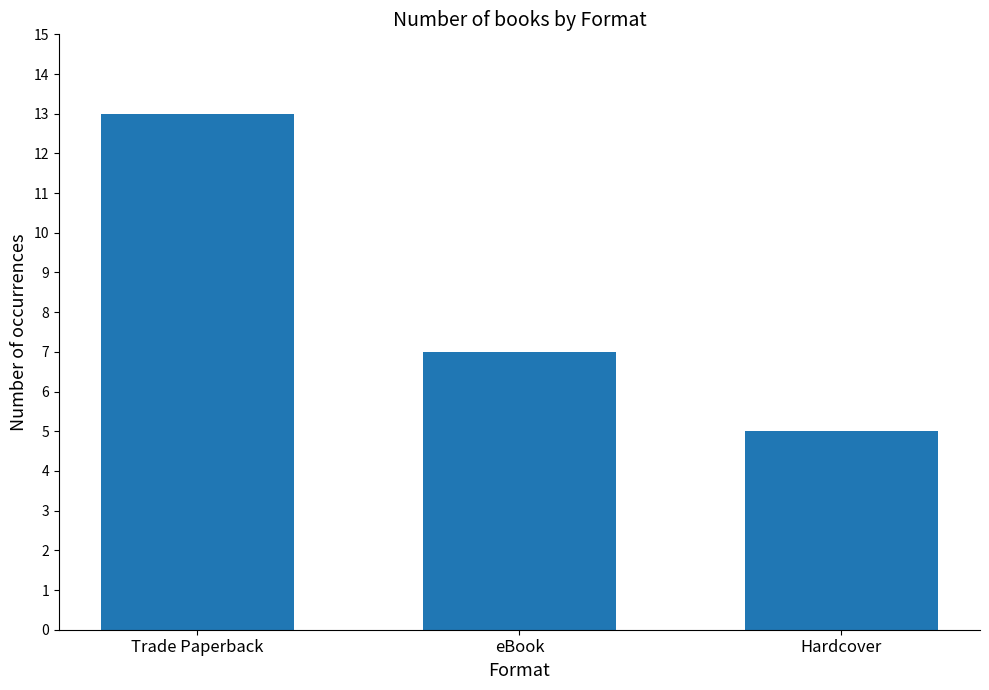

What is the label of the 1st bar from the right?

Hardcover